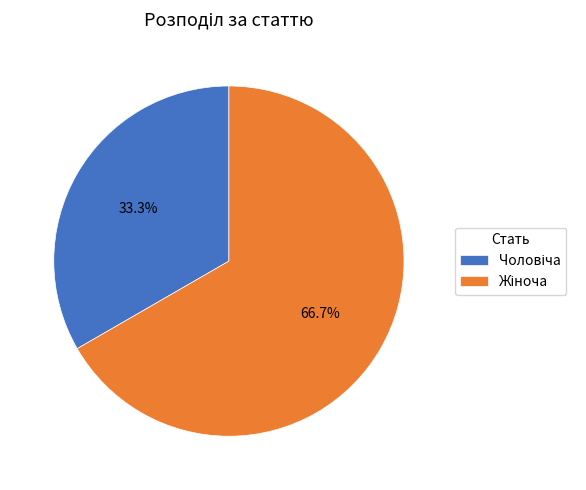

To the nearest percent, what is the average slice percentage?

50%